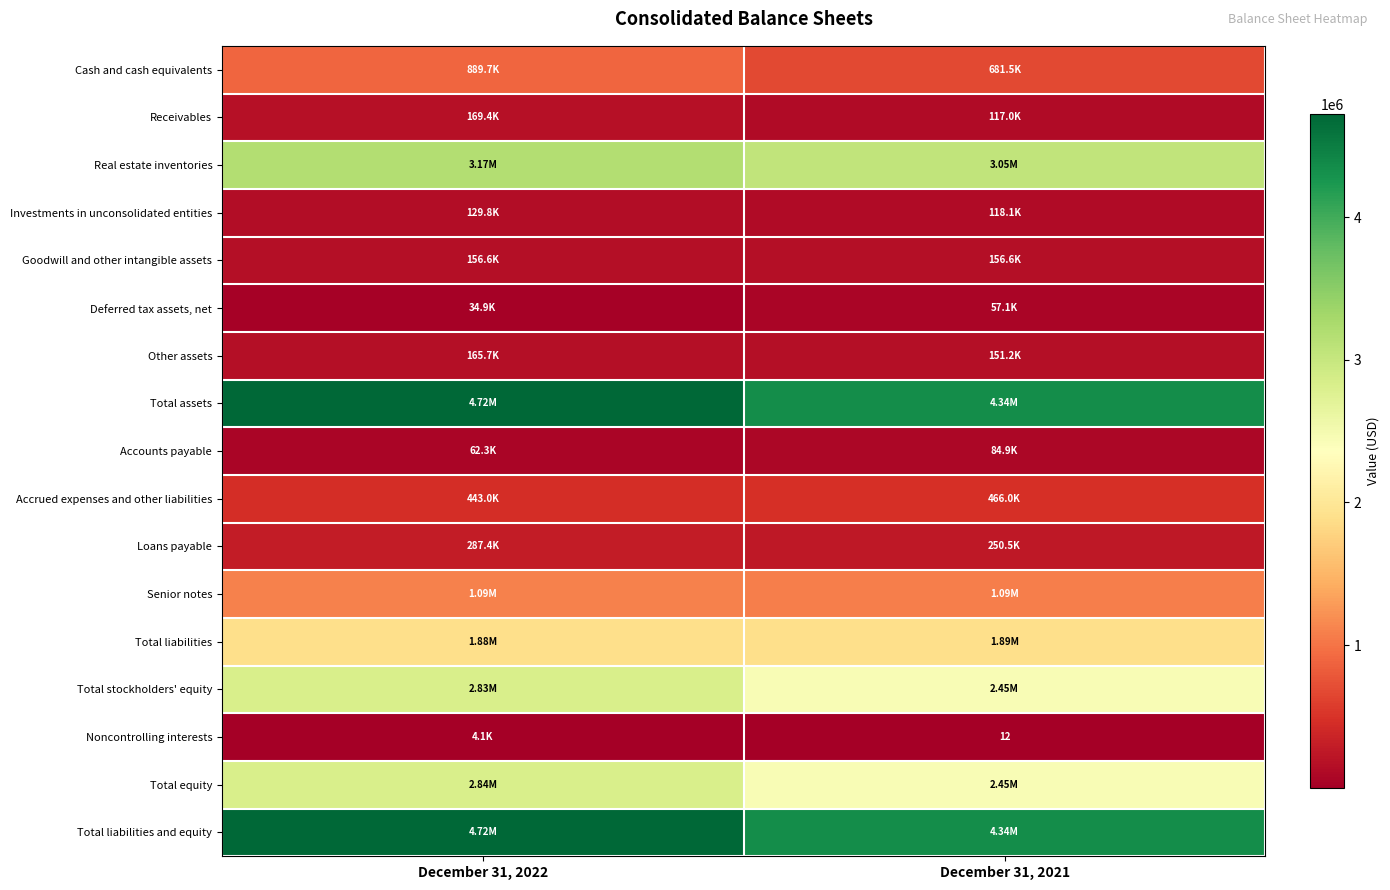

Where is Goodwill and other intangible assets nearest to the value 156603?

December 31, 2022